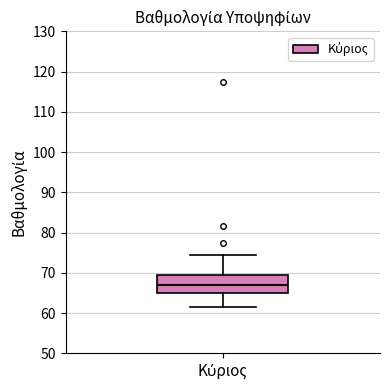

Read this box plot against the y-axis: the position of the median line, the range covered by the box, and the ends of both whiskers. The values are not printed on the chart, so give them approximately, as read against the axis.

median 67, box 65 to 69, whiskers 62 to 75